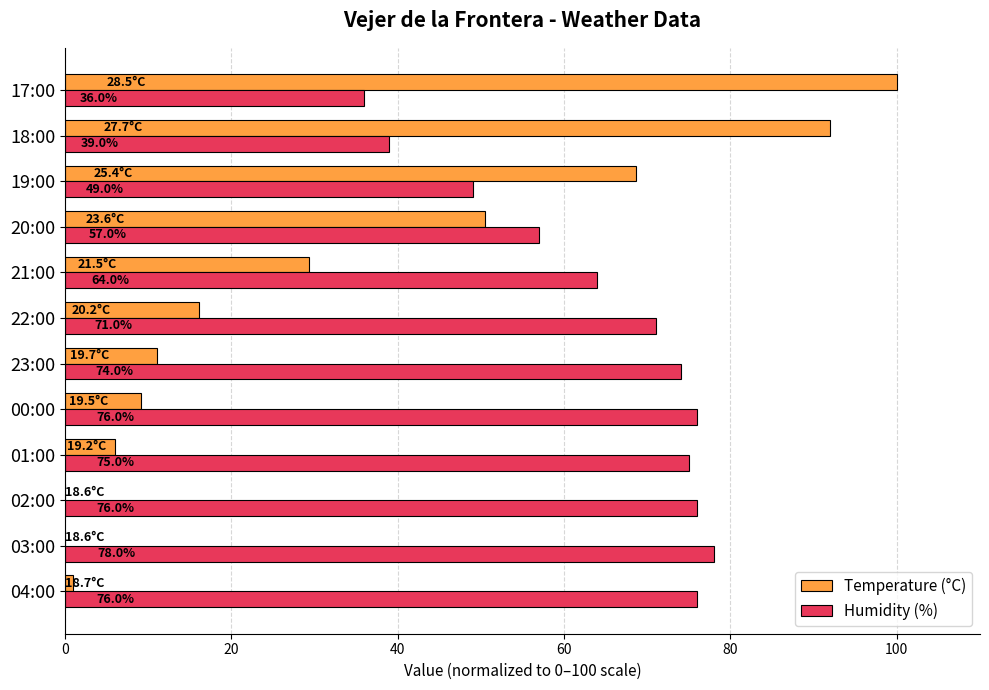

What is the maximum value shown in the chart?

100.0